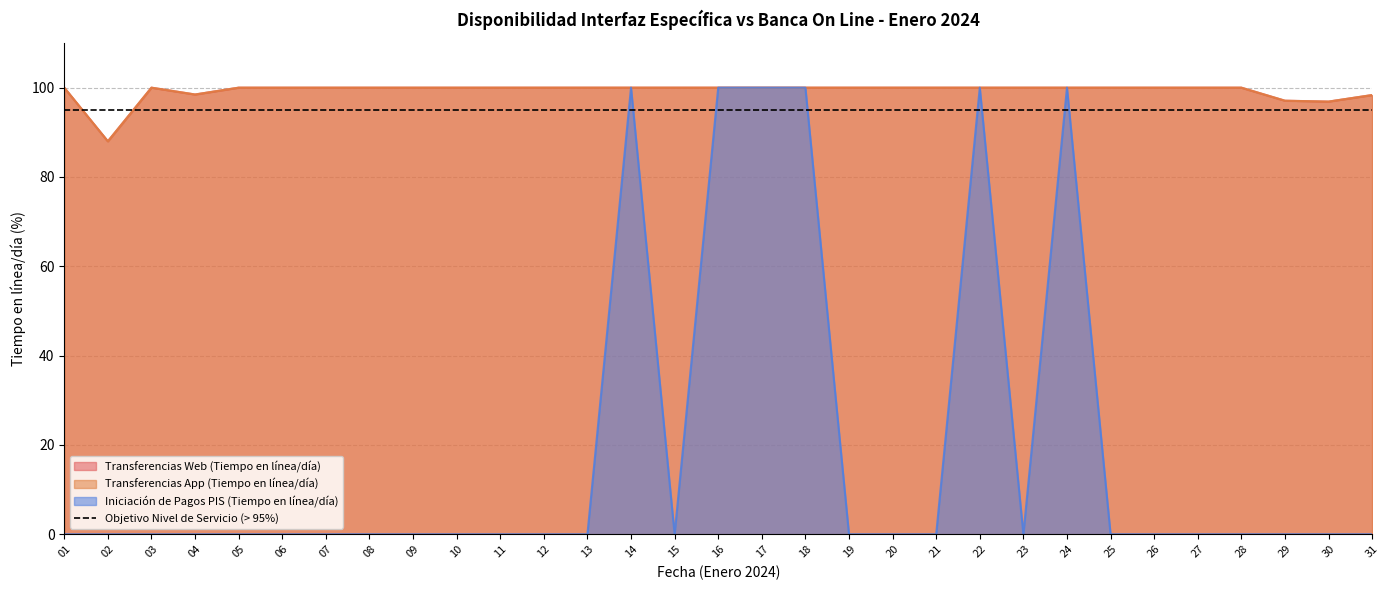

At 05, list the series in order from smallest to largest.

Iniciación de Pagos PIS (Tiempo en línea/día), Transferencias Web (Tiempo en línea/día), Transferencias App (Tiempo en línea/día)